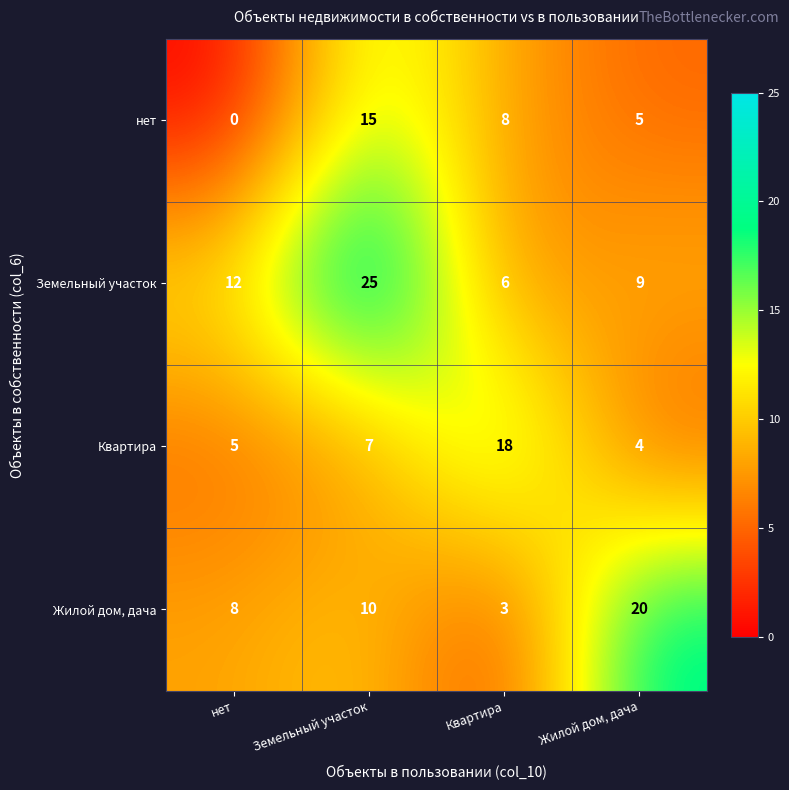

What is the difference between the maximum and second lowest values in the Жилой дом, дача series?

12